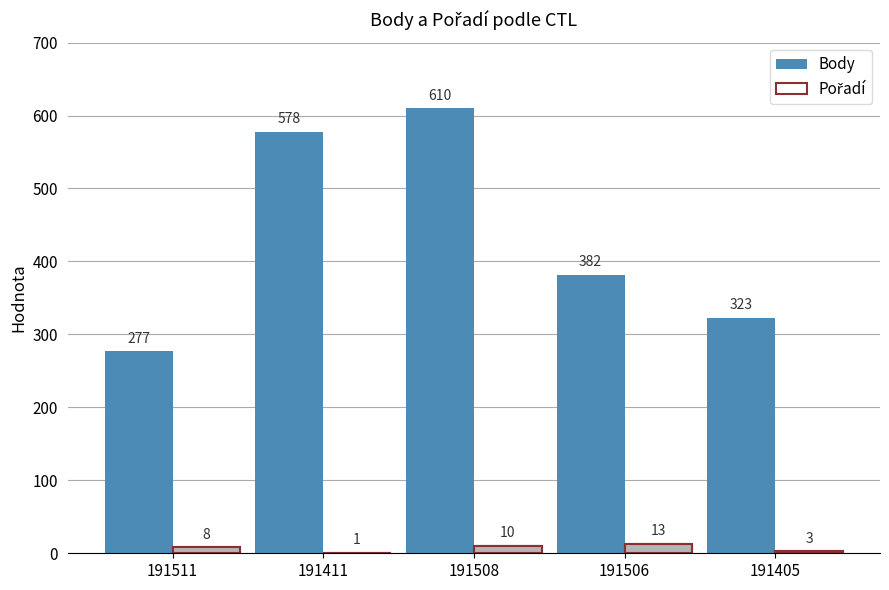

What is the approximate value of Pořadí at 191511, to the nearest 5?

10